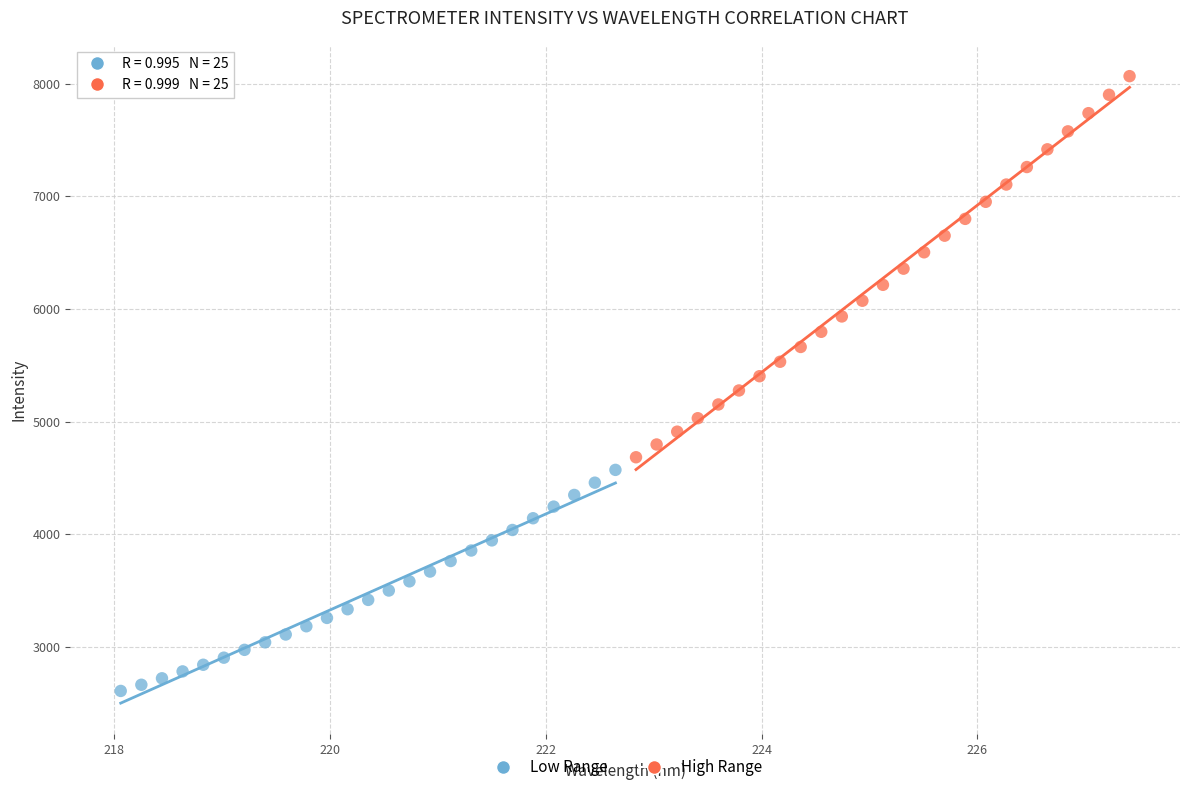

What are all the series names shown in the legend?

Low Range, High Range